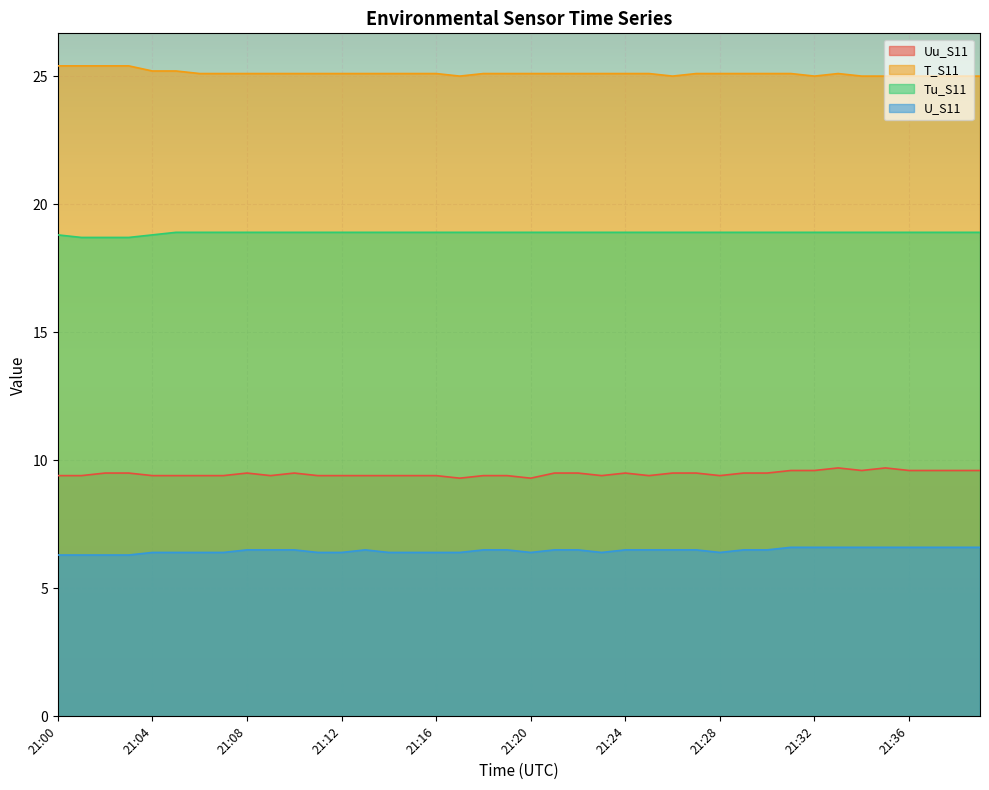

Reading left to right, what are all the values shown in this chart?

Uu_S11: 9.4	9.4	9.5	9.5	9.4	9.4	9.4	9.4	9.5	9.4	9.5	9.4	9.4	9.4	9.4	9.4	9.4	9.3	9.4	9.4	9.3	9.5	9.5	9.4	9.5	9.4	9.5	9.5	9.4	9.5	9.5	9.6	9.6	9.7	9.6	9.7	9.6	9.6	9.6	9.6
T_S11: 25.4	25.4	25.4	25.4	25.2	25.2	25.1	25.1	25.1	25.1	25.1	25.1	25.1	25.1	25.1	25.1	25.1	25.0	25.1	25.1	25.1	25.1	25.1	25.1	25.1	25.1	25.0	25.1	25.1	25.1	25.1	25.1	25.0	25.1	25.0	25.0	25.0	25.0	25.0	25.0
Tu_S11: 18.8	18.7	18.7	18.7	18.8	18.9	18.9	18.9	18.9	18.9	18.9	18.9	18.9	18.9	18.9	18.9	18.9	18.9	18.9	18.9	18.9	18.9	18.9	18.9	18.9	18.9	18.9	18.9	18.9	18.9	18.9	18.9	18.9	18.9	18.9	18.9	18.9	18.9	18.9	18.9
U_S11: 6.3	6.3	6.3	6.3	6.4	6.4	6.4	6.4	6.5	6.5	6.5	6.4	6.4	6.5	6.4	6.4	6.4	6.4	6.5	6.5	6.4	6.5	6.5	6.4	6.5	6.5	6.5	6.5	6.4	6.5	6.5	6.6	6.6	6.6	6.6	6.6	6.6	6.6	6.6	6.6